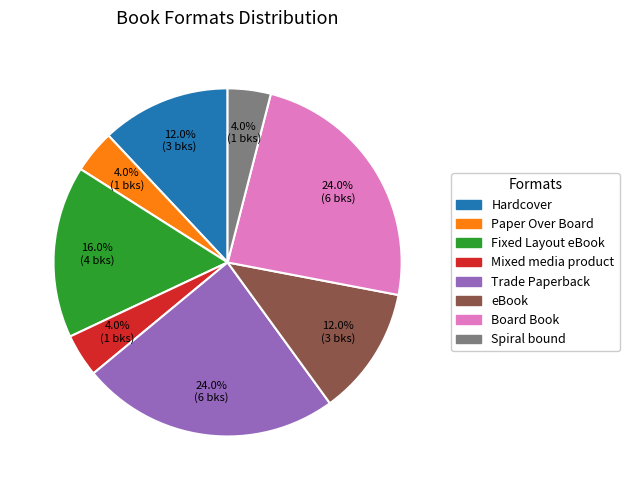

To the nearest percent, what is the combined percentage of Hardcover and Fixed Layout eBook?

28%